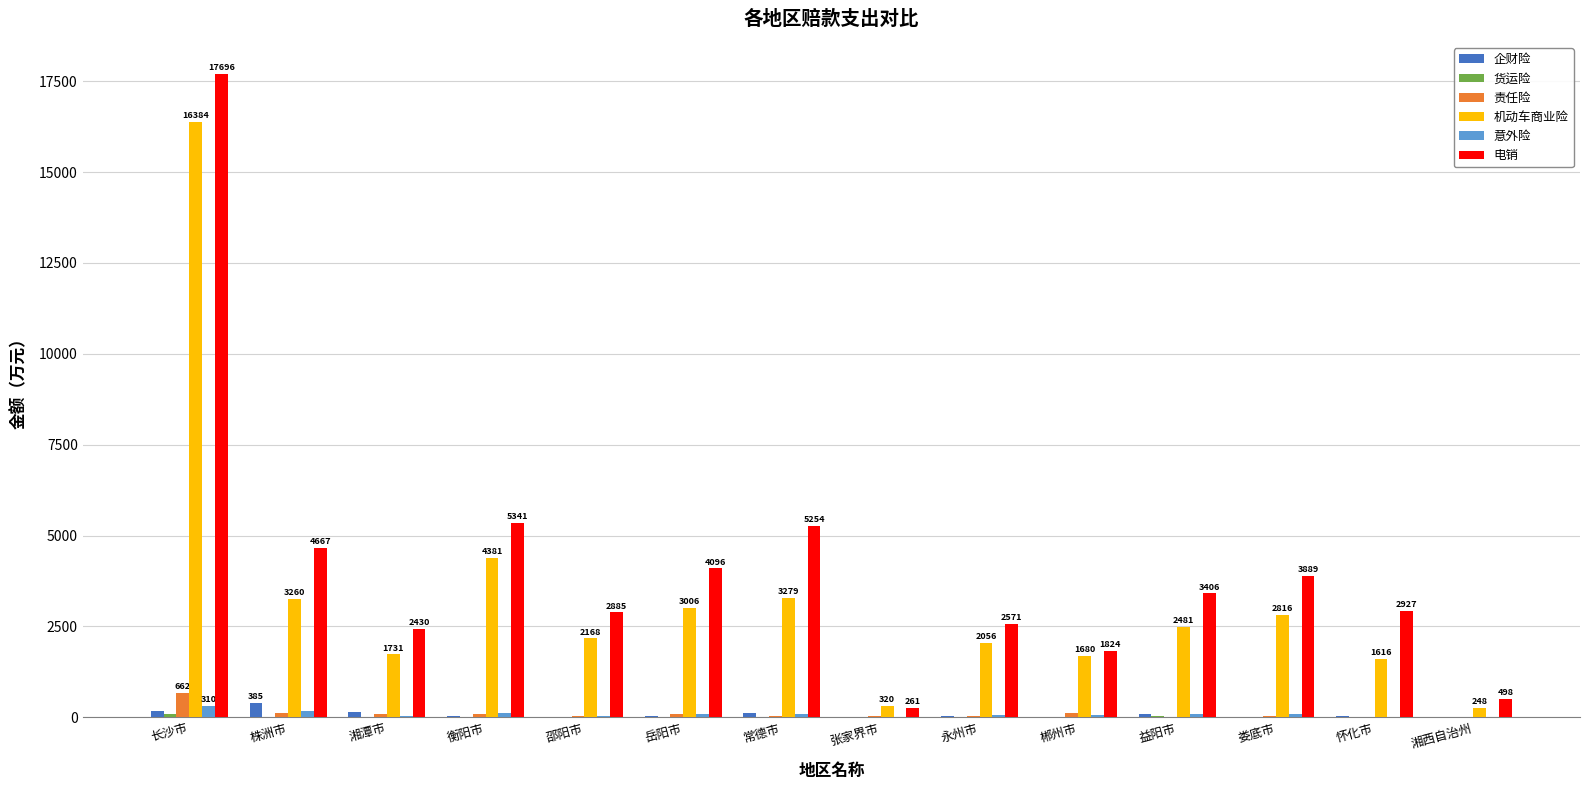

Which label corresponds to the largest value in the chart?

长沙市